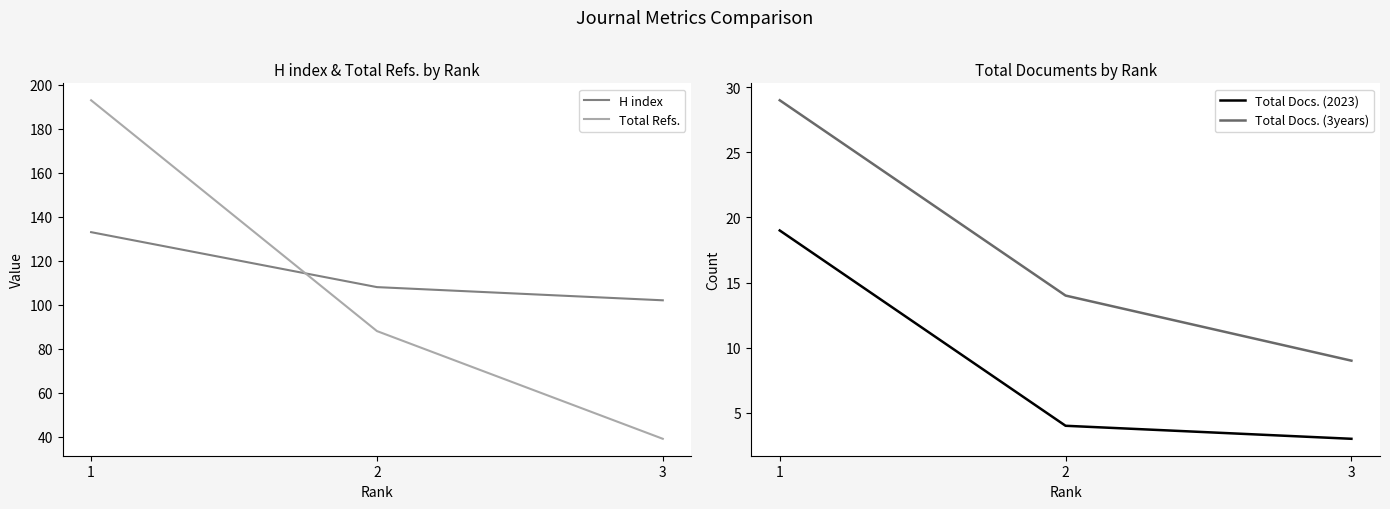

Which category has the lowest value in the Total Refs. series?

3